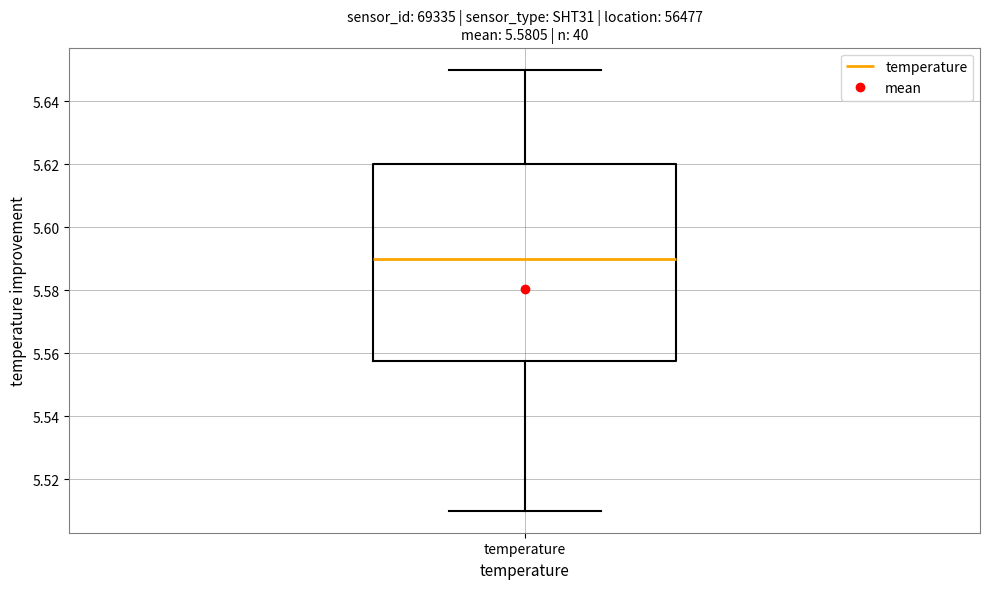

Transcribe this box plot: give where the median line is, the range the box spans, and where the two whiskers end, as read against the y-axis. The values are not printed on the chart, so give them approximately, as read against the axis.

median 5.590, box 5.558 to 5.620, whiskers 5.510 to 5.650